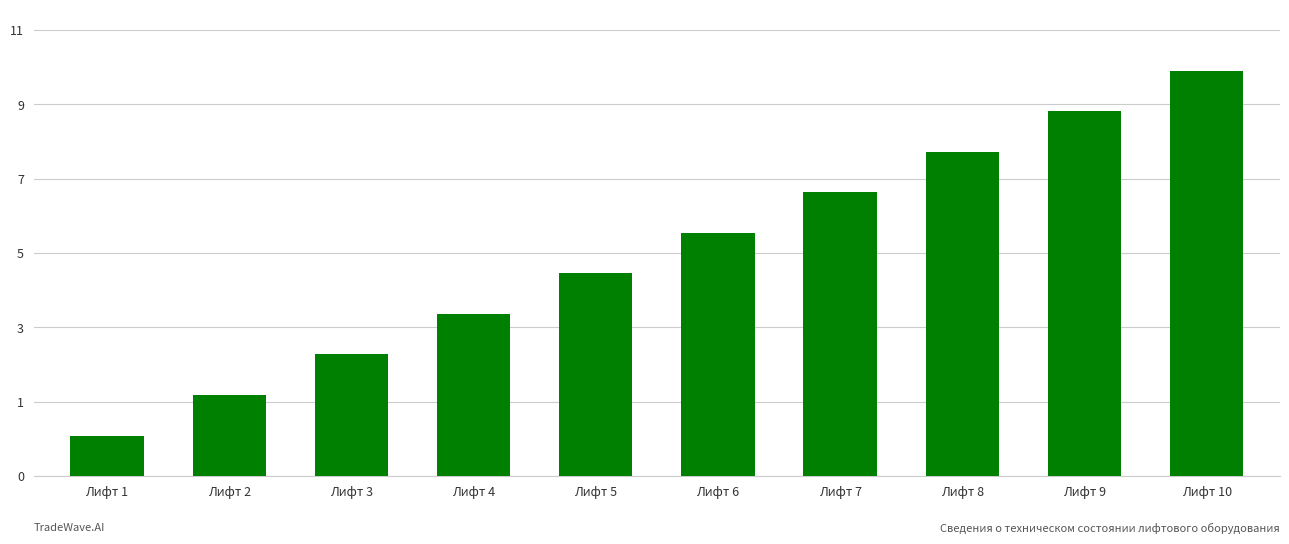

List the labels in order of value, smallest first.

Лифт 1, Лифт 2, Лифт 3, Лифт 4, Лифт 5, Лифт 6, Лифт 7, Лифт 8, Лифт 9, Лифт 10